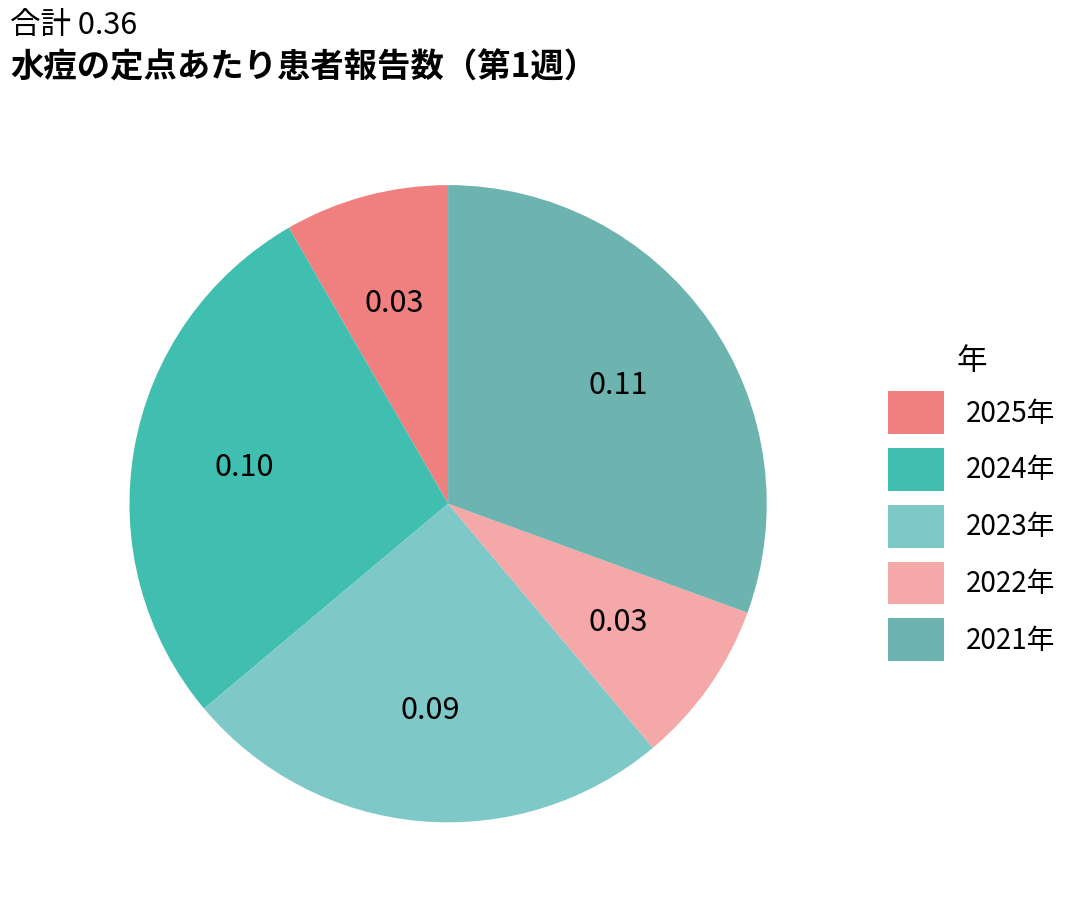

Is 2021年 the majority of the pie?

No